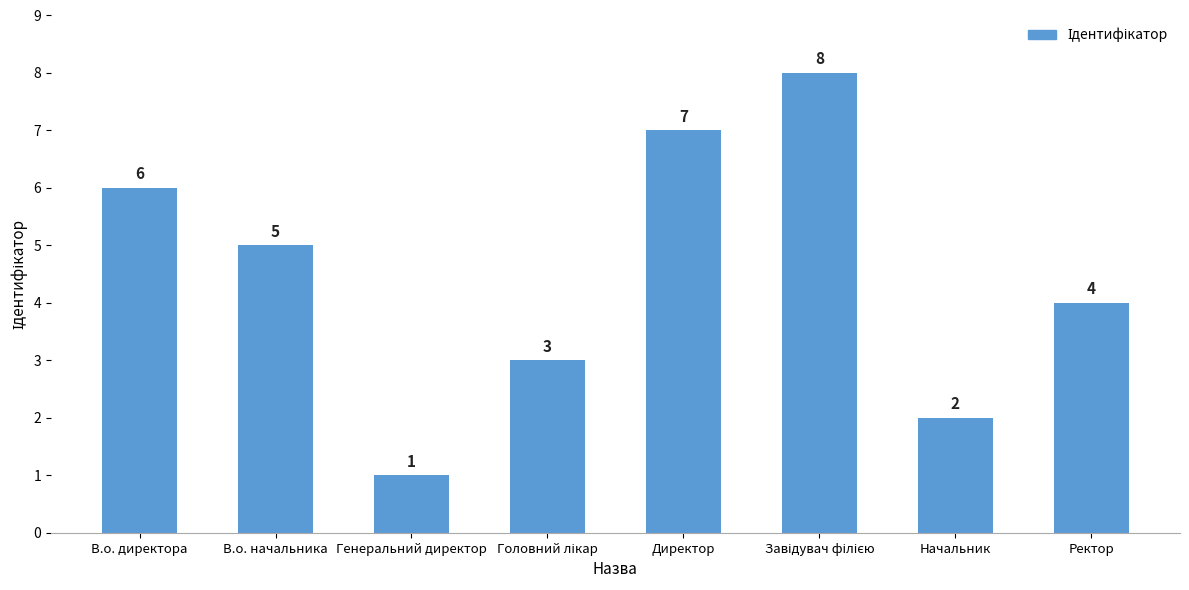

At which label does the data first exceed 5?

В.о. директора